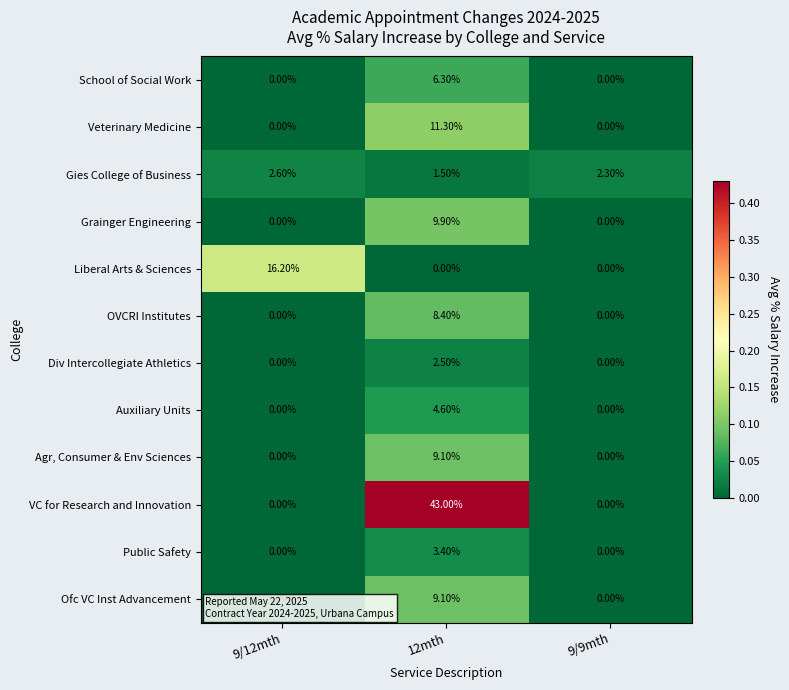

What is the sum of the VC for Research and Innovation values at 12mth and 9/9mth?

43.0